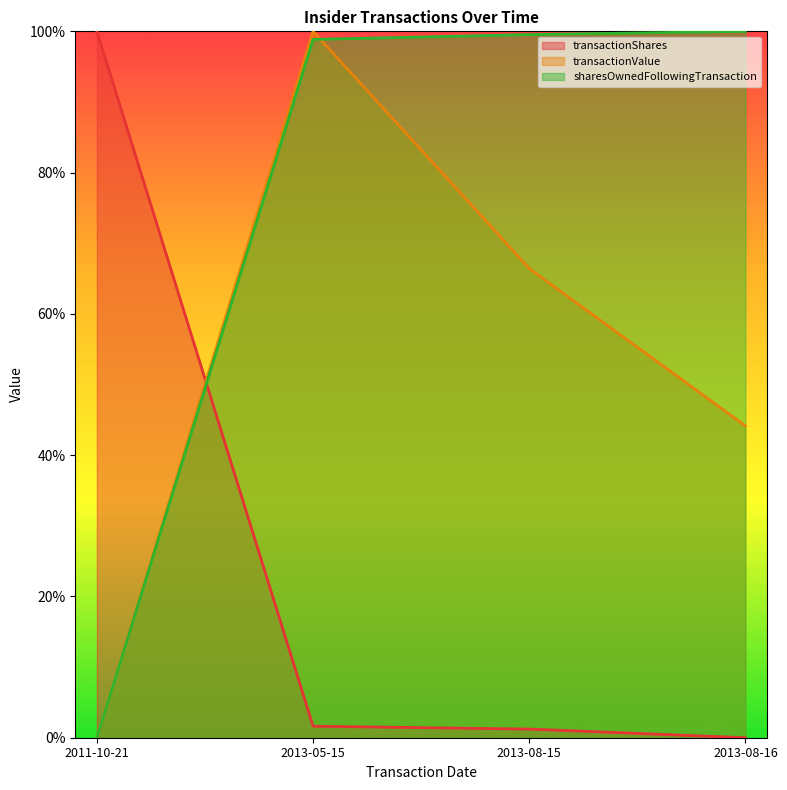

What position from the right is 2013-08-15?

2